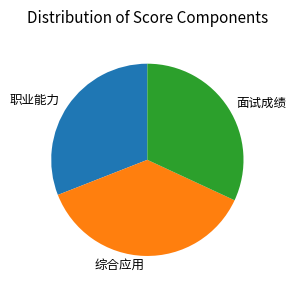

Count the number of slices in the pie.

3